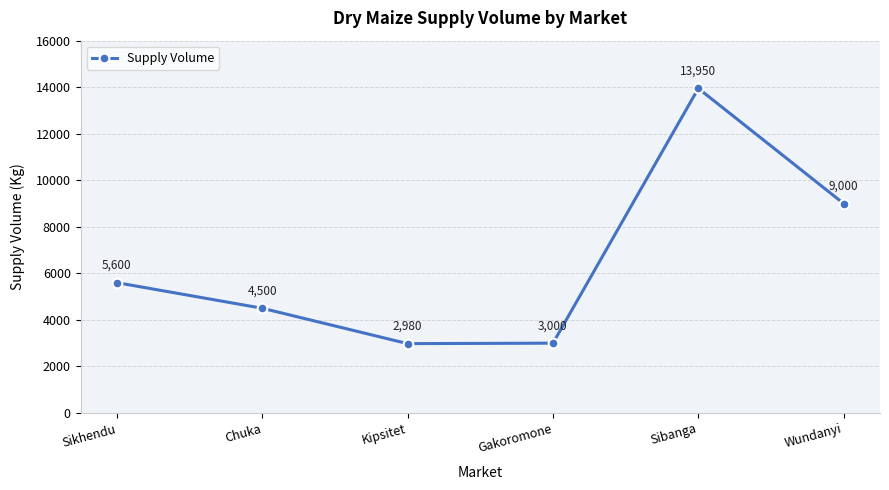

Reading left to right, extract all data points from this chart.

5600	4500	2980	3000	13950	9000